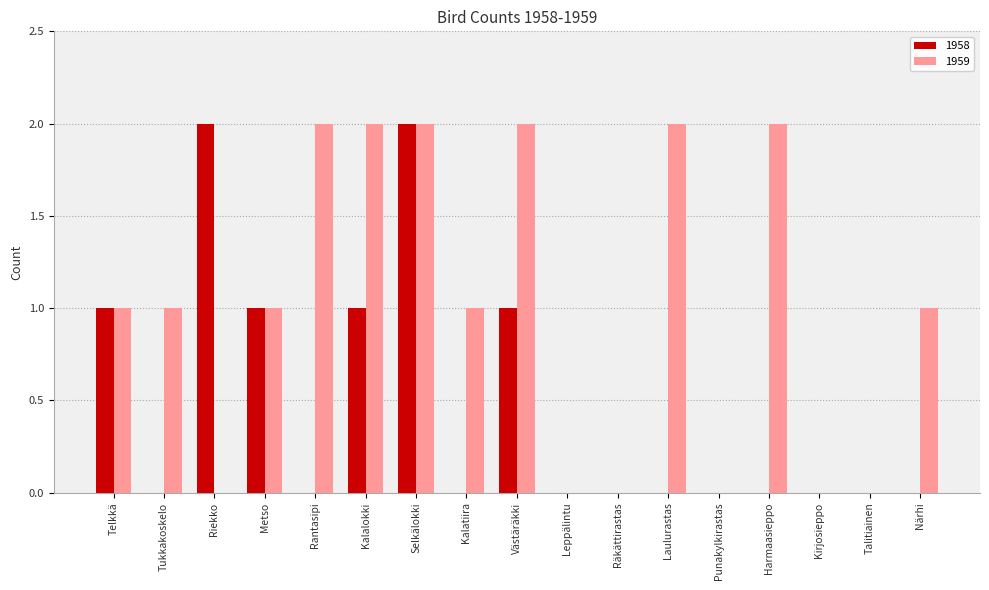

Does the chart contain stacked bars?

No